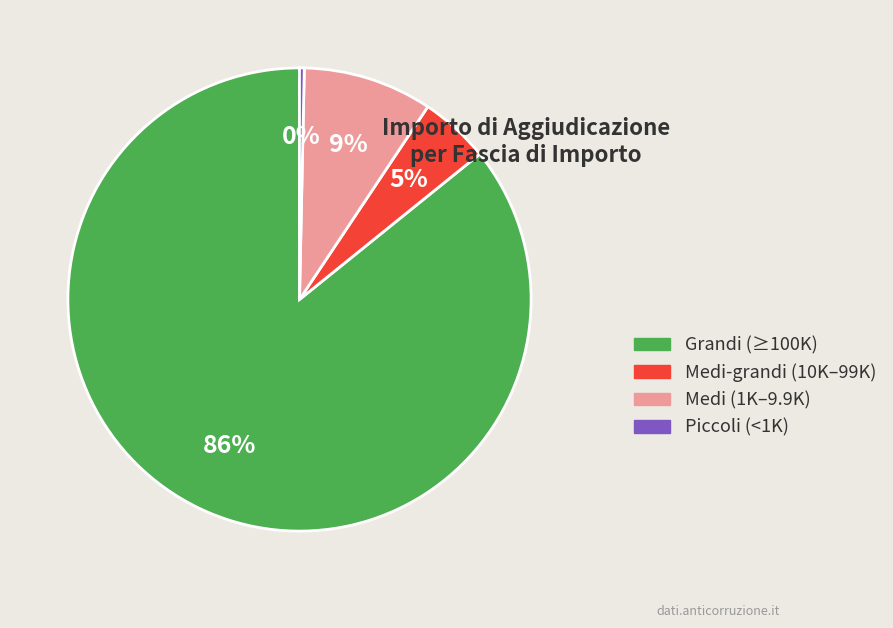

To the nearest percent, what is the average slice percentage?

25%